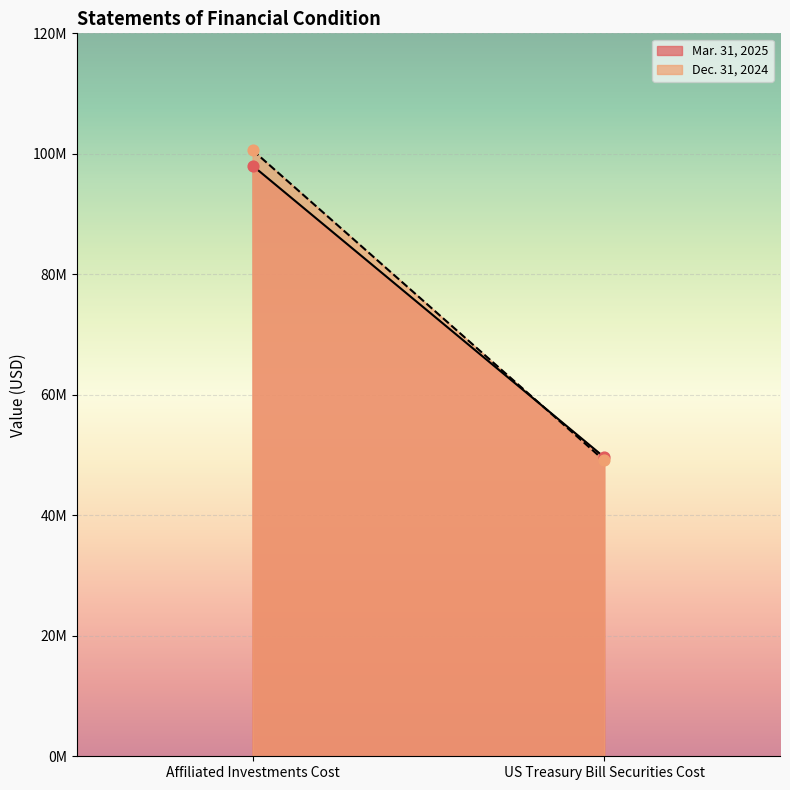

Which series contains the highest Y value?

Dec. 31, 2024